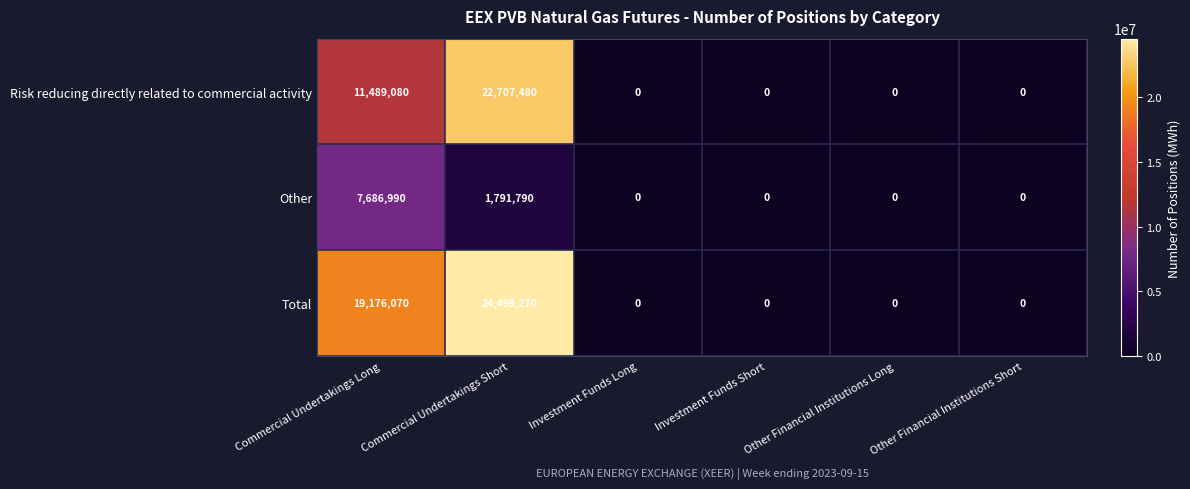

Count the Other values in the range 0 to 1791790.

5